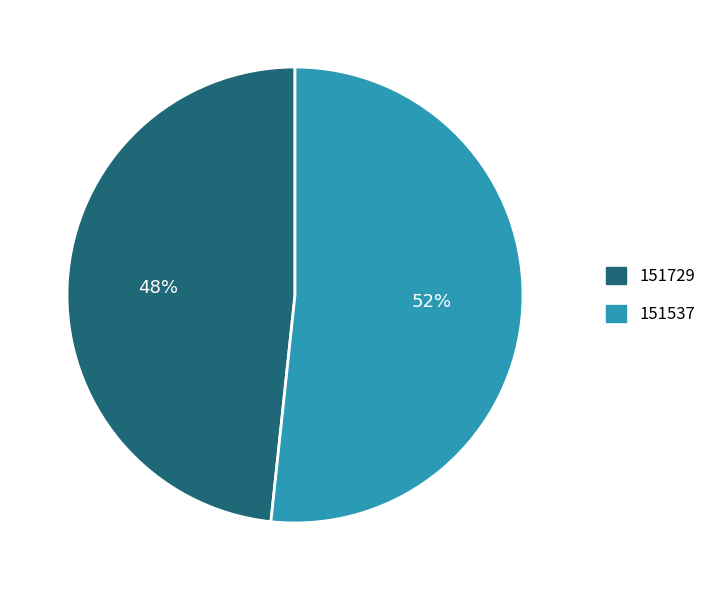

Does any single category account for the majority?

Yes